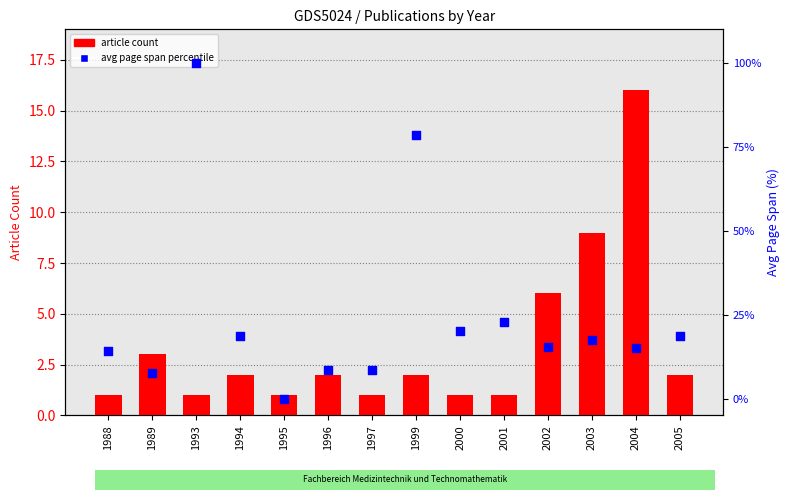

Which series has the largest Y range (max minus min)?

avg page span percentile